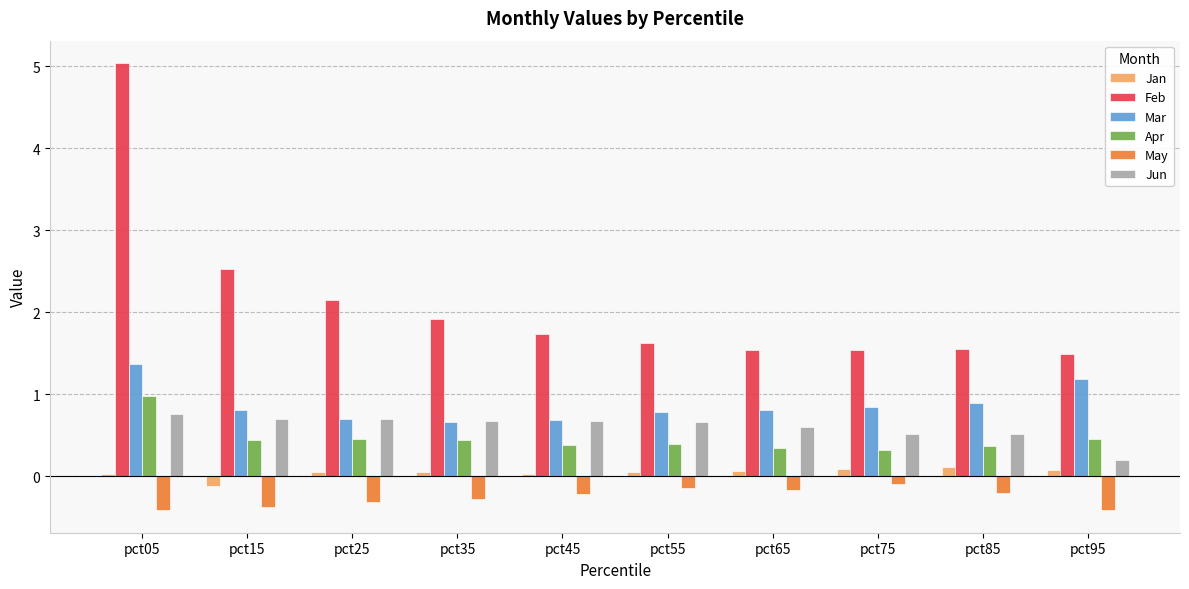

True or false: Mar has a value of 0.8 at pct75.

True